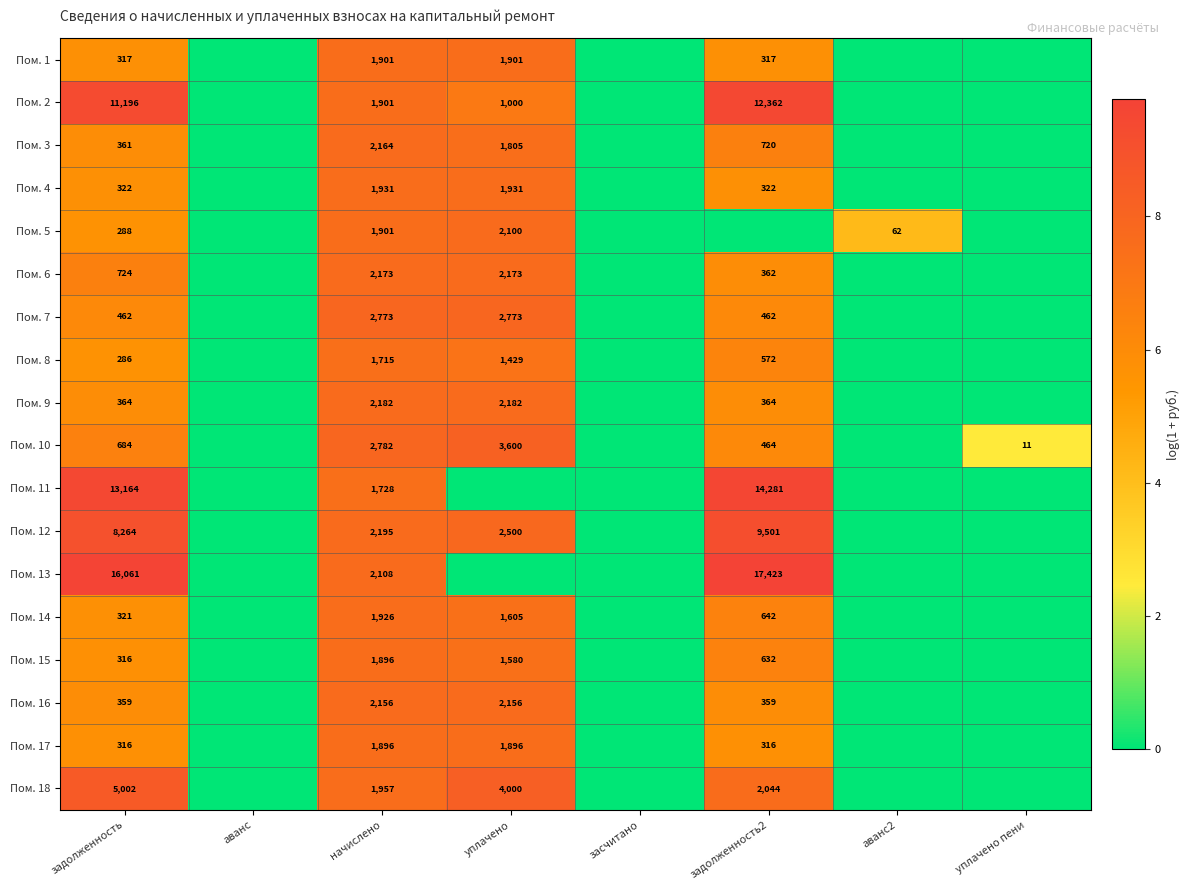

The value of Пом. 15 at задолженность is 218. True or false?

False